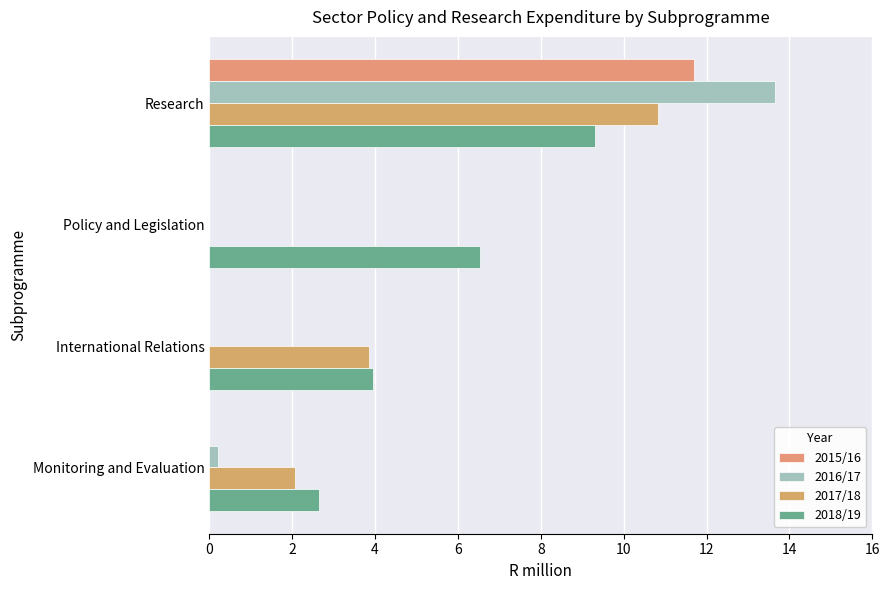

Reading left to right, extract all data points from this chart.

2015/16: 0=11.7	2=0.0	4=0.0	6=0.0
2016/17: 0=13.6	2=0.0	4=0.0	6=0.2
2017/18: 0=10.8	2=0.0	4=3.8	6=2.1
2018/19: 0=9.3	2=6.5	4=4.0	6=2.6